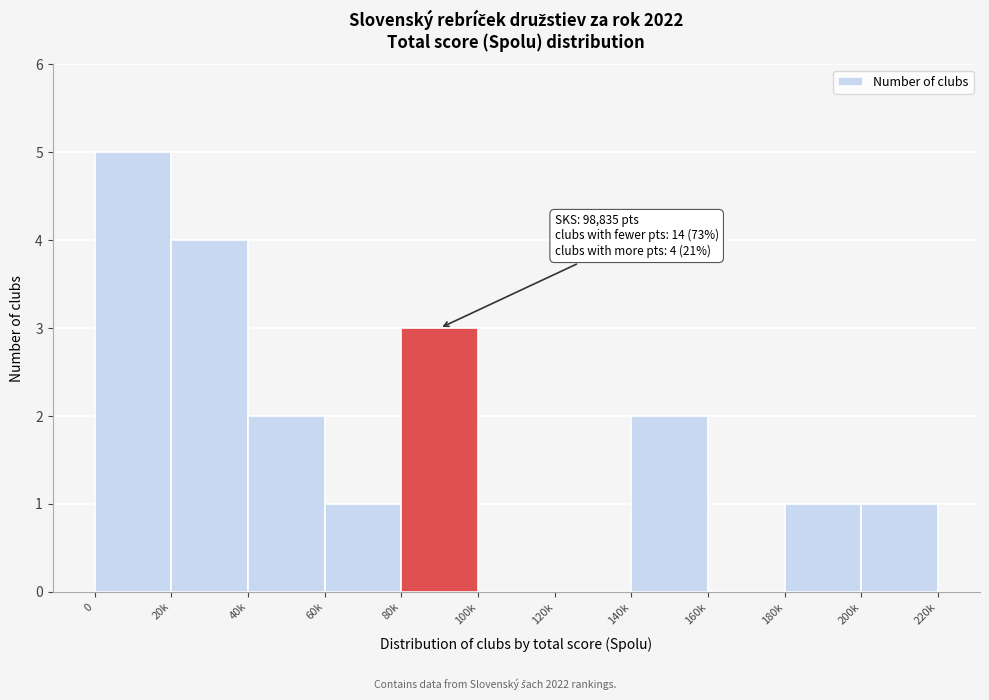

Reading left to right, list all the values displayed in this chart.

0=5	20k=4	40k=2	60k=1	80k=3	100k=0	120k=0	140k=2	160k=0	180k=1	200k=1